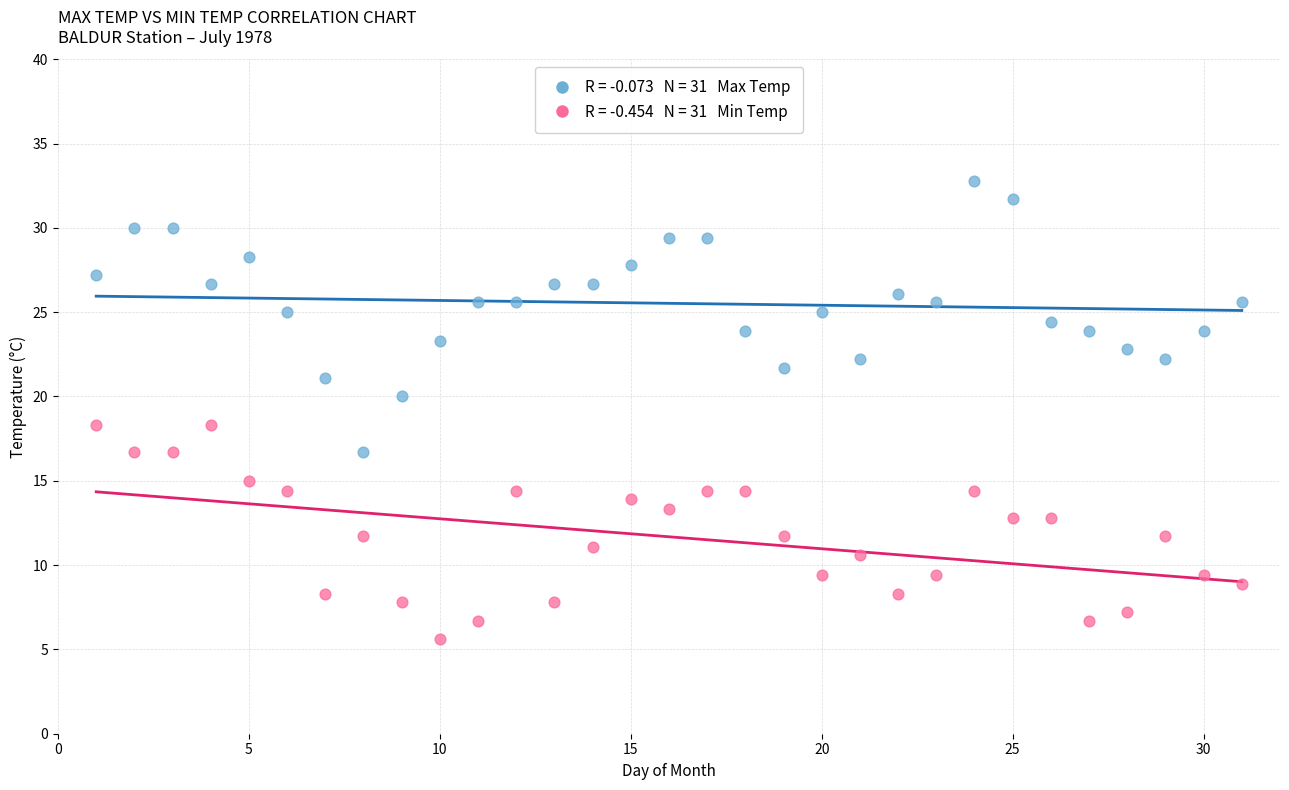

Across all data points, what is the range of X values (max minus min)?

30.0